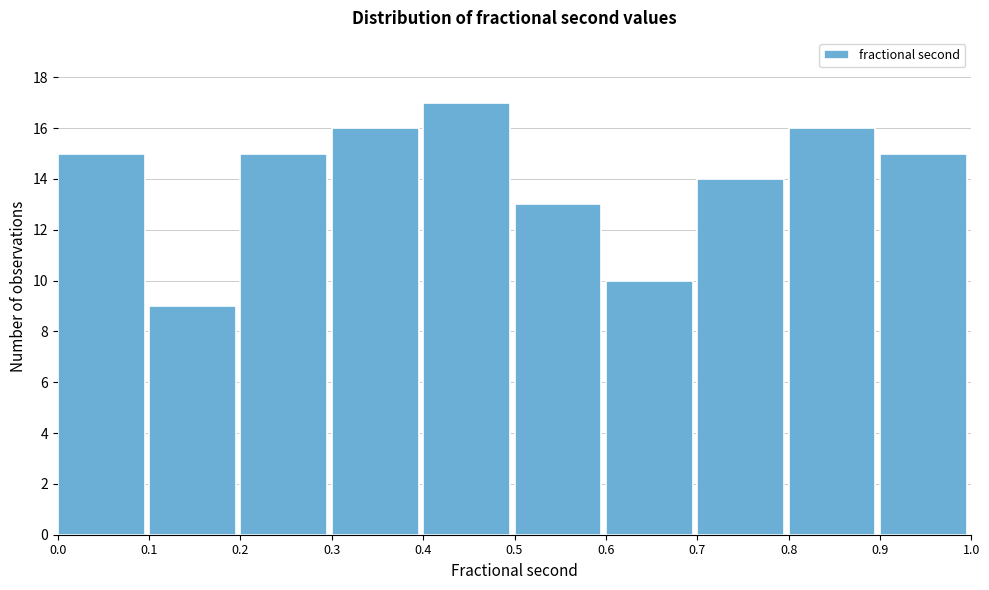

How tall is the bar that spans 0.5 to 0.6 on the x-axis? The values are not printed on the chart, so give them approximately, as read against the axis.

13